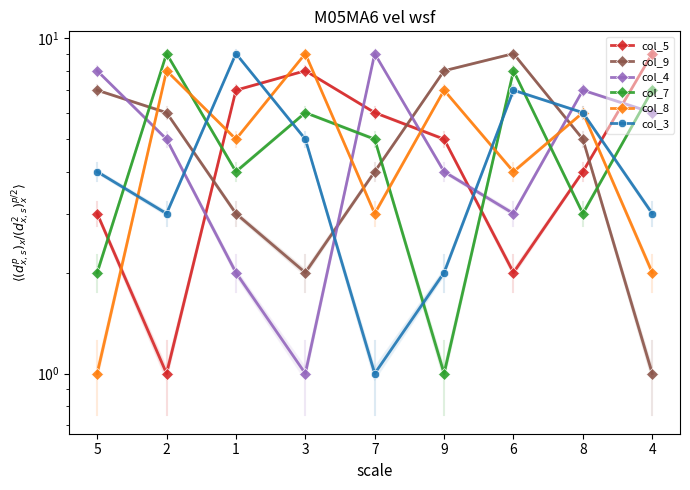

Rank the series by their maximum value, from lowest to highest.

col_5, col_9, col_4, col_7, col_8, col_3